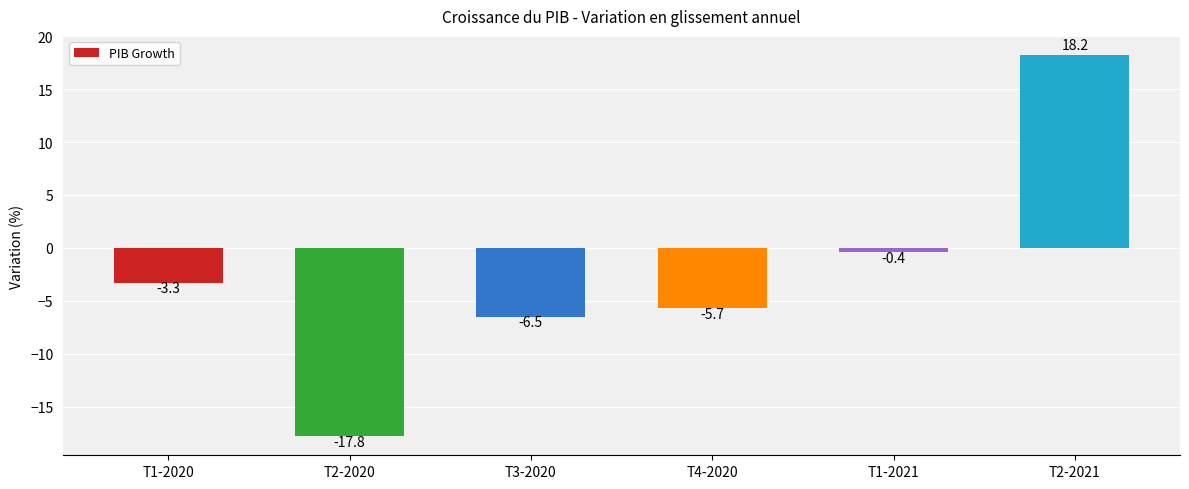

List the labels in order of value, largest first.

T2-2021, T1-2021, T1-2020, T4-2020, T3-2020, T2-2020